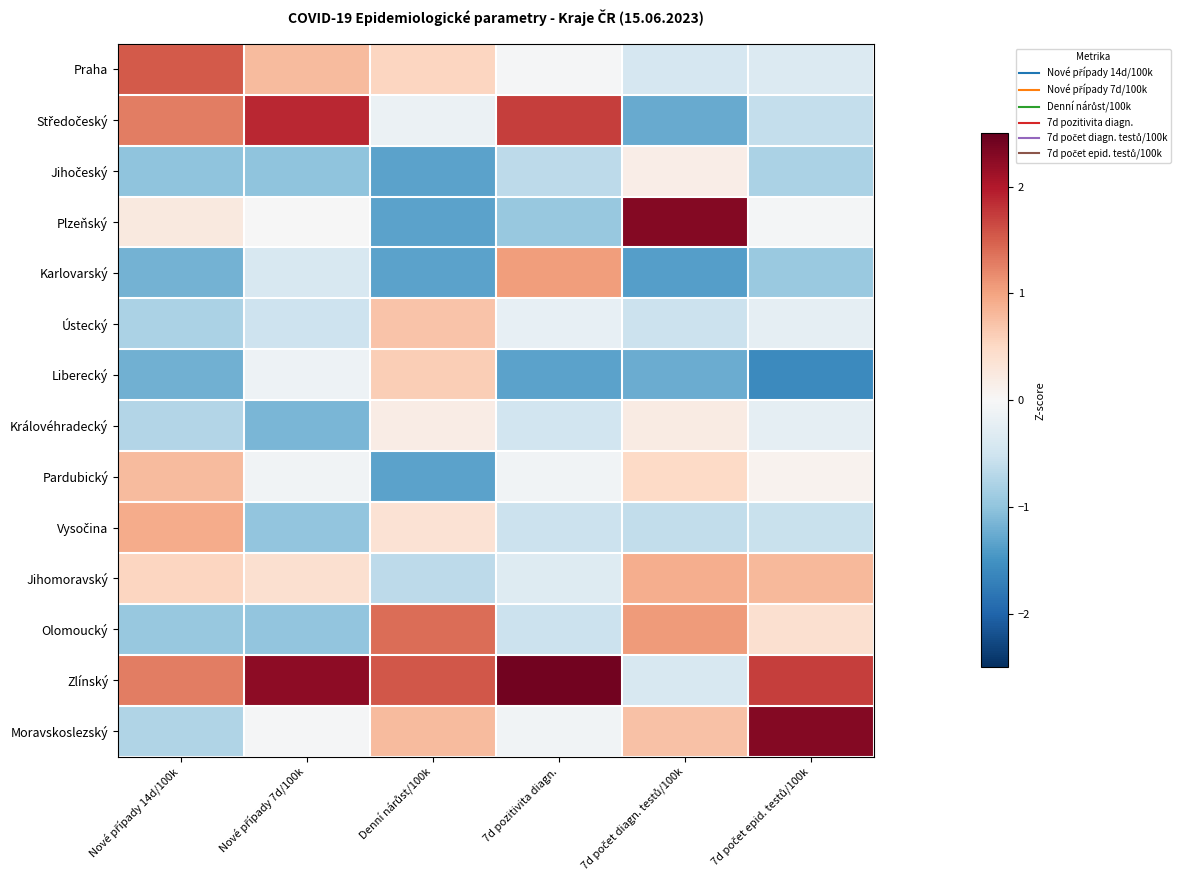

What is the difference between the highest and lowest values at Nové případy 7d/100k?

3.4